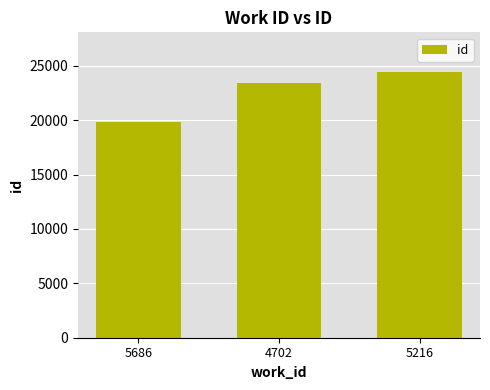

What is the label of the 2nd bar from the left?

4702